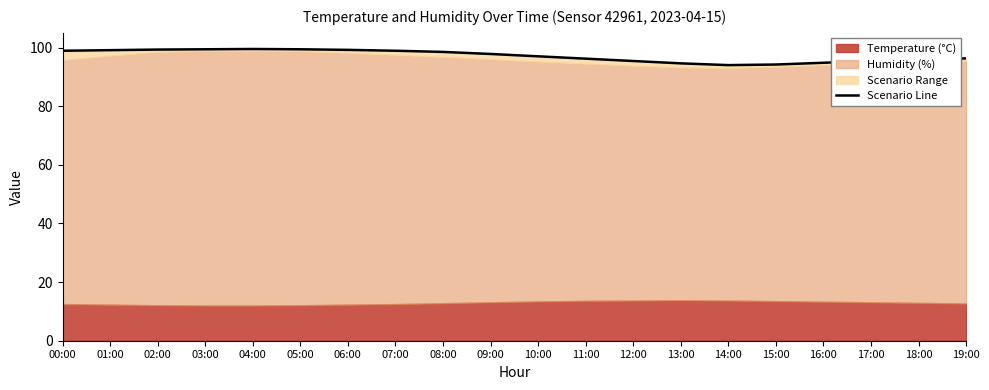

Does the chart have visible grid lines?

No